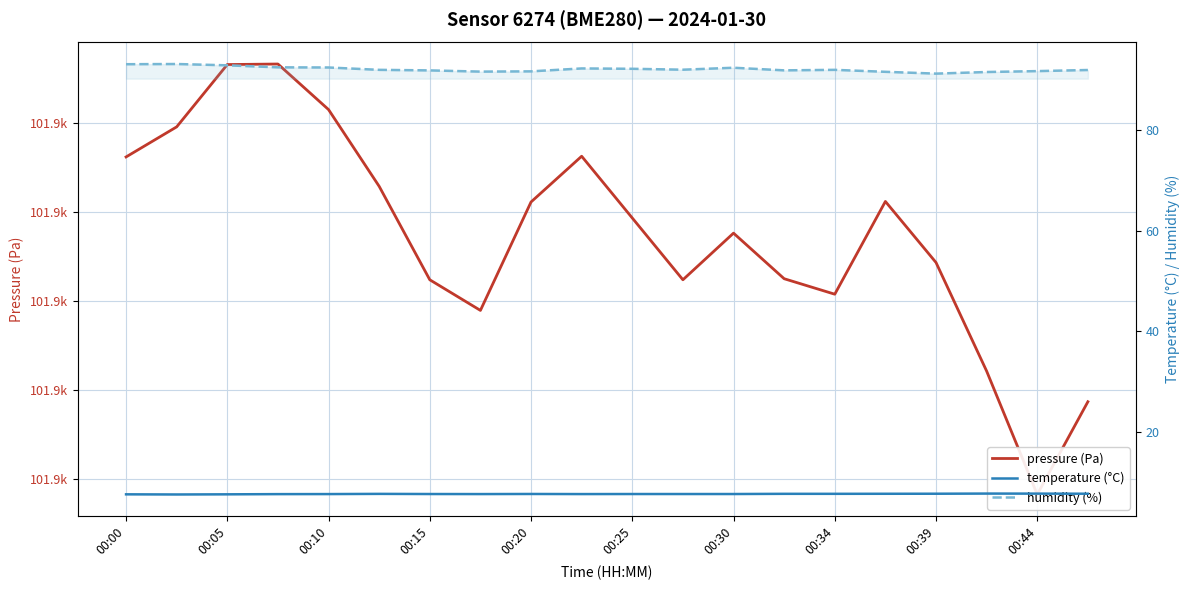

Which series has the largest range (max minus min)?

pressure (Pa)